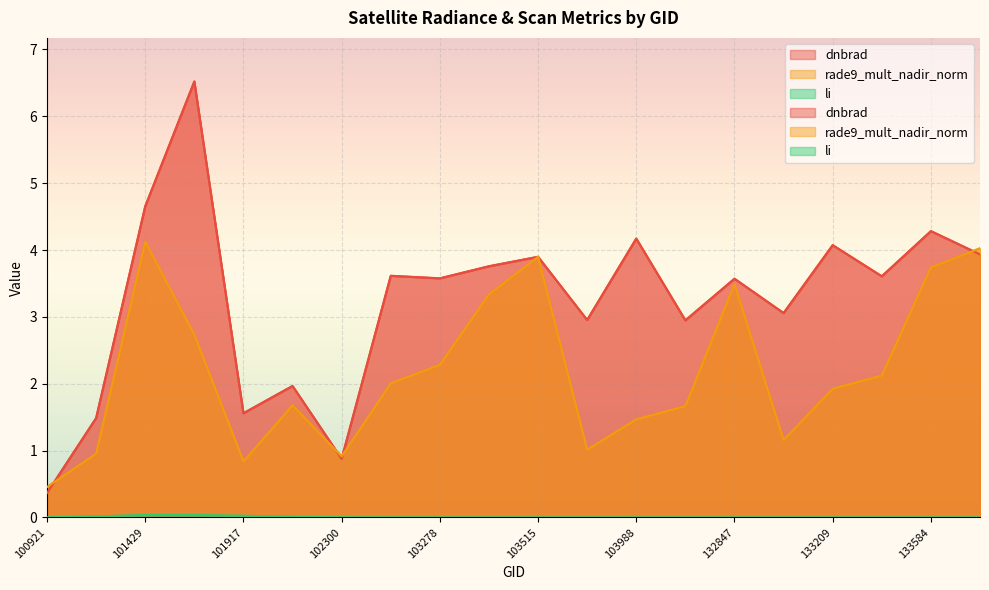

What is the total value across all series at 132847?

7.1